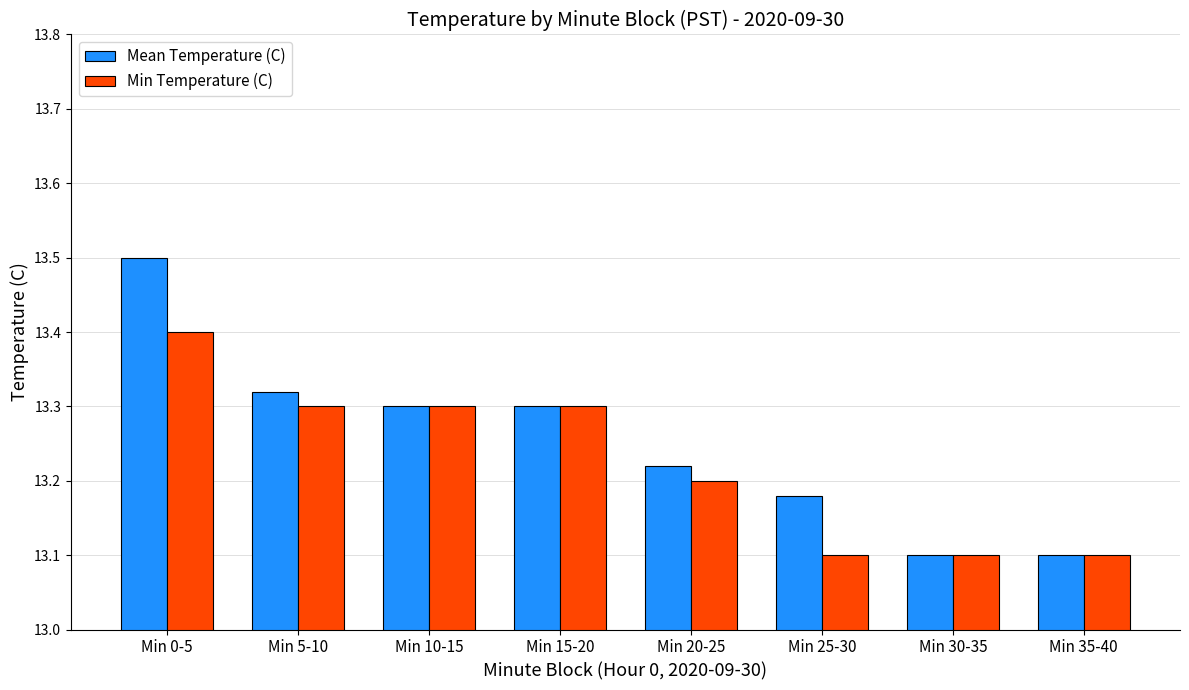

Which series has the widest spread of values?

Mean Temperature (C)